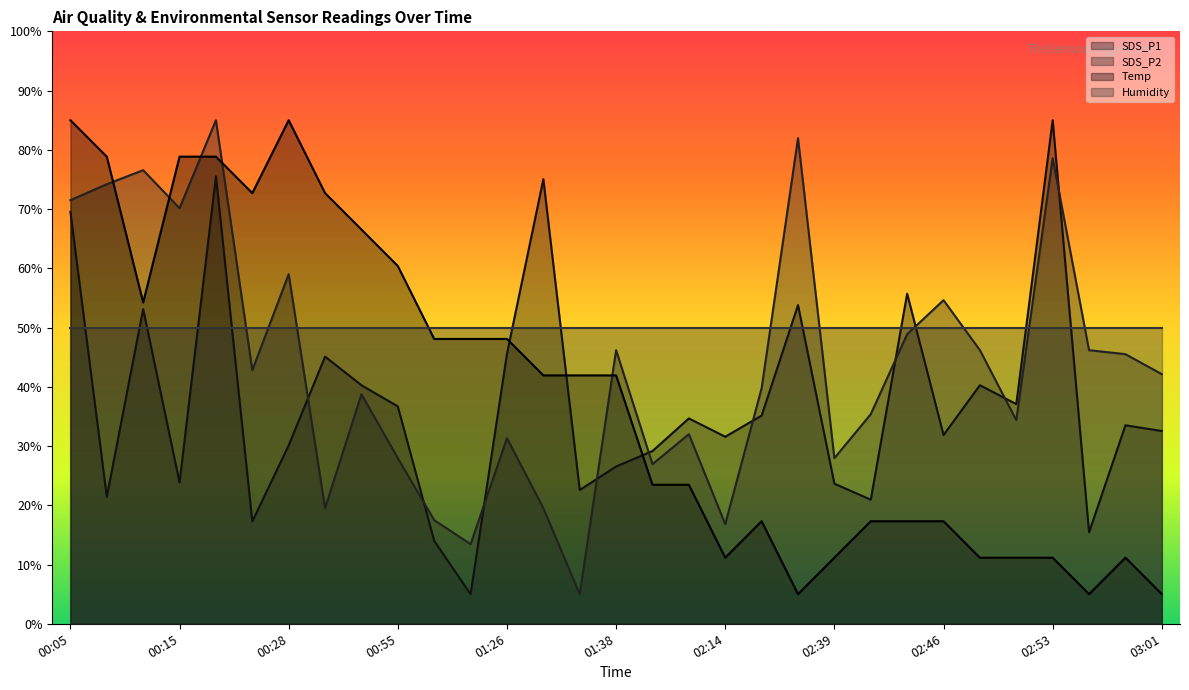

What is the sum of the Temp values at 02:14 and 02:51?

22.3